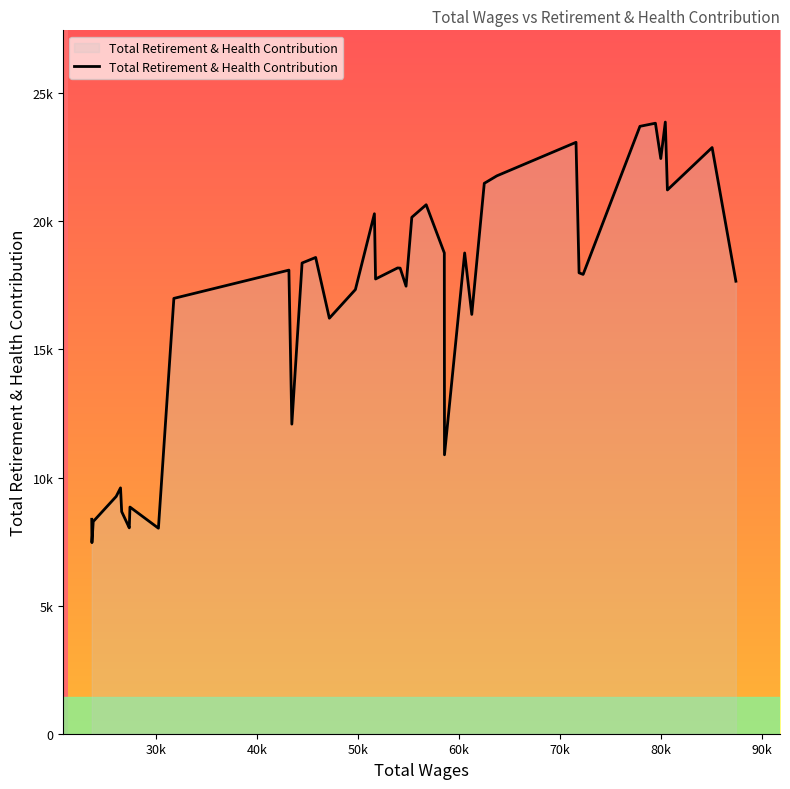

Reading left to right, what are all the values shown in this chart?

87419.0=17663	85064.0=22881	80634.0=21225	80427.0=23875	79979.0=22451	79448.0=23831	77914.0=23709	72286.0=17929	71883.0=17991	71581.0=23085	63737.0=21776	62492.0=21484	61254.0=16367	60548.0=18766	58550.0=10888	58533.0=18767	56735.0=20648	55312.0=20158	54743.0=17469	54156.0=18175	53903.0=18181	51721.0=17750	51607.0=20297	49723.0=17337	47144.0=16219	45786.0=18590	44441.0=18374	43426.0=12085	43136.0=18096	31739.0=16993	30208.0=8022	27388.0=8848	27322.0=8036	27276.0=8074	26568.0=8670	26453.0=9596	26025.0=9262	23751.0=8283	23621.0=7458	23602.0=8371